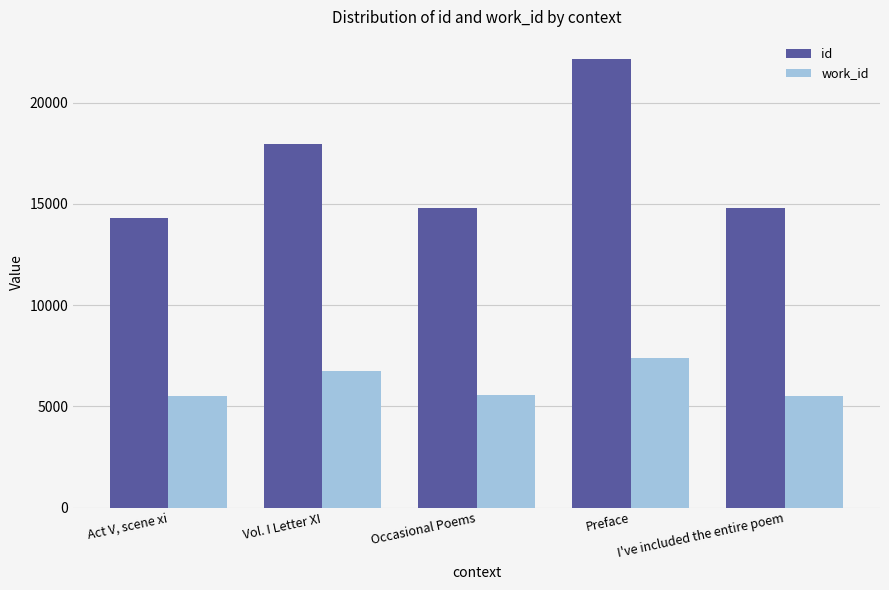

How many values in the work_id series are below 5541?

2